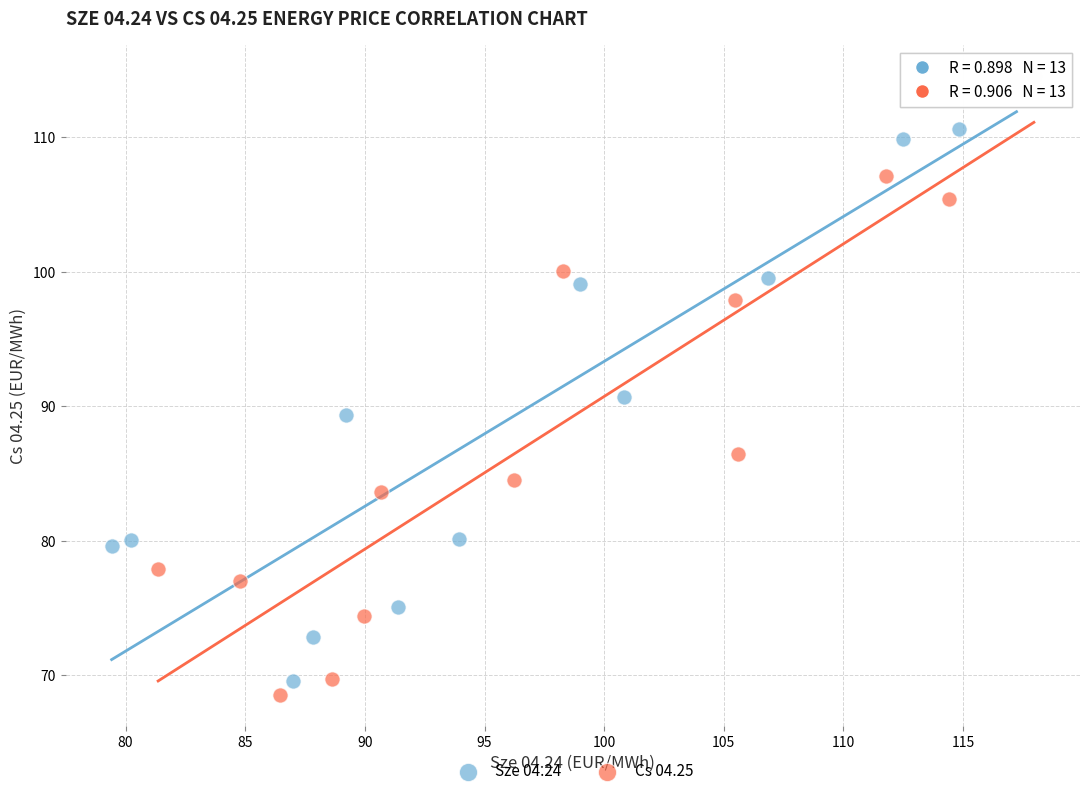

Which series has the widest spread of Y values?

Cs 04.25